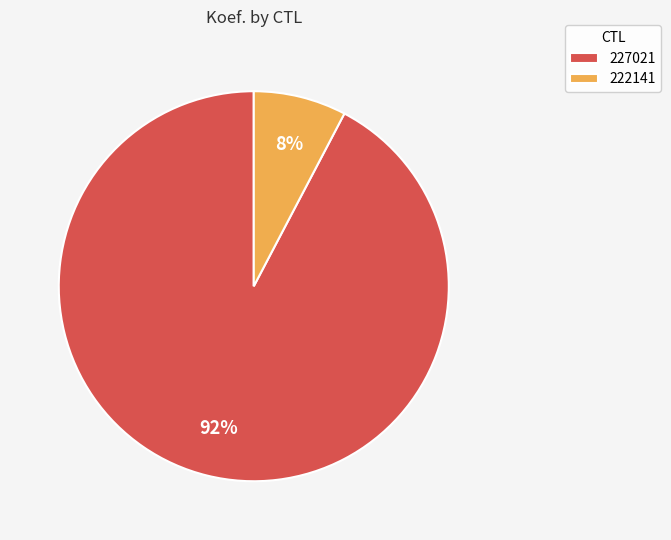

Is it true that 222141 is 1% of the pie?

False